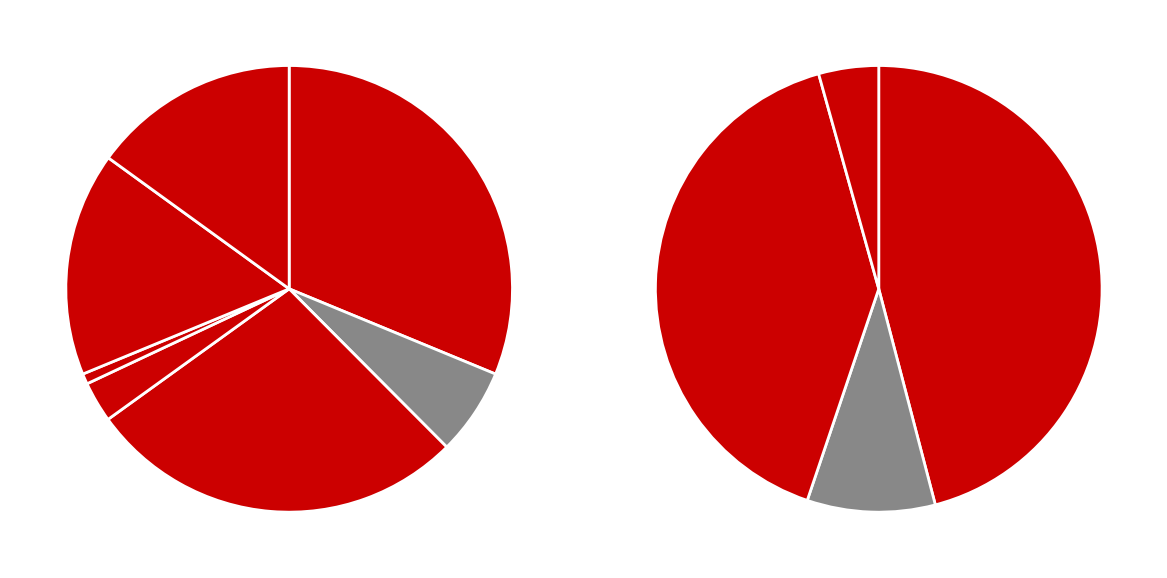

Combined, what portion of the pie is по крупным и средним (А) and 01 Растениеводство и животноводство?

43.7%